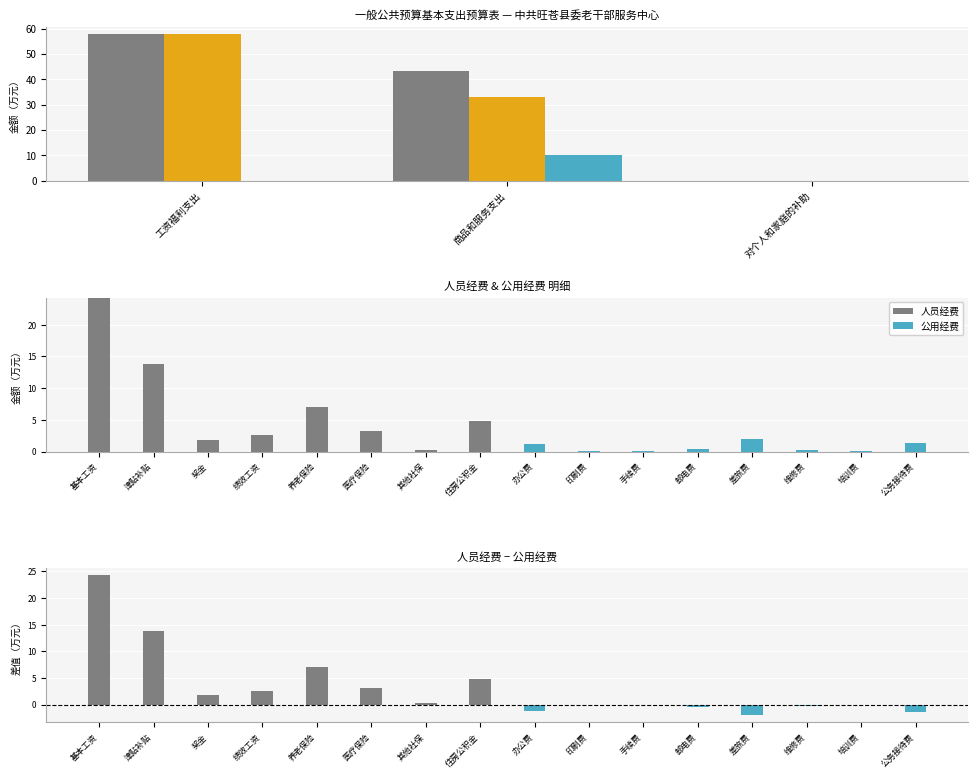

True or false: 合计 has a value of 60.8 at 商品和服务支出.

False